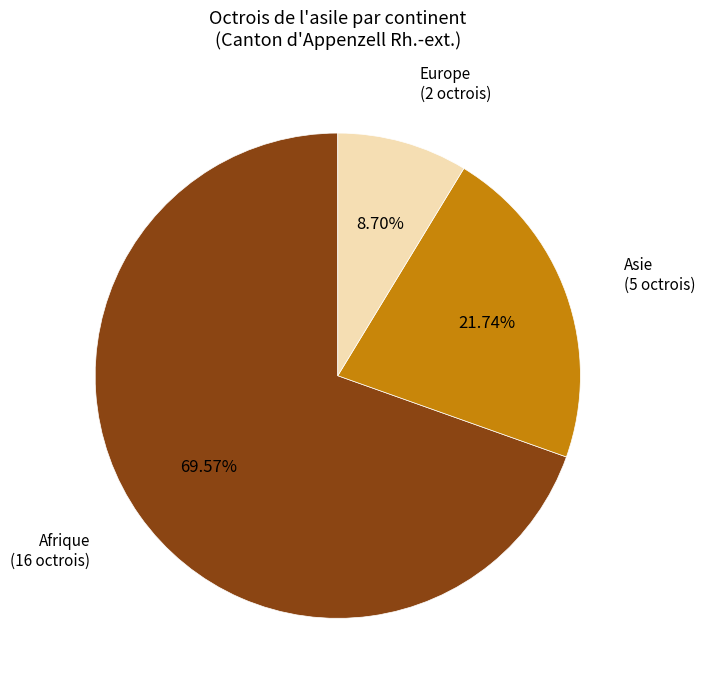

Count the number of slices in the pie.

3